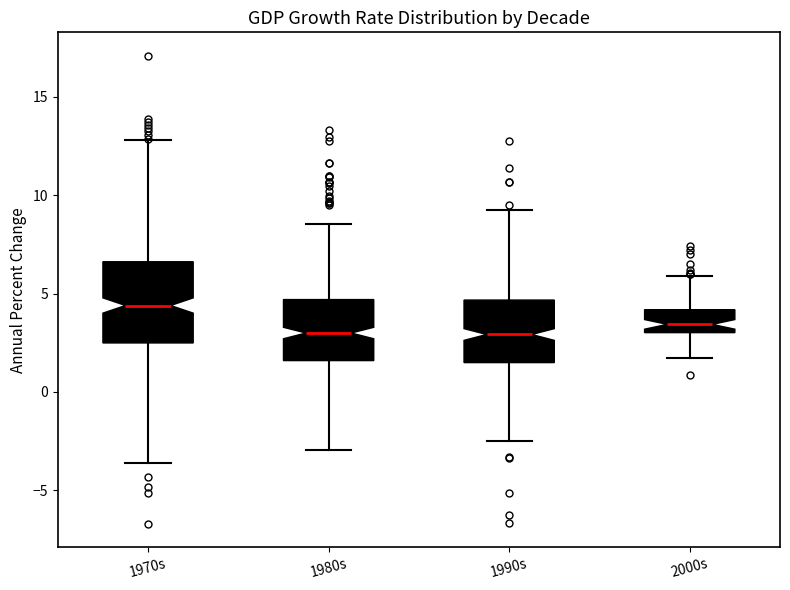

Reading left to right, transcribe this box plot: for each box, give where its median line is, the range the box spans, and where its two whiskers end, as read against the y-axis. The values are not printed on the chart, so give them approximately, as read against the axis.

1970s: median 4.5, box 2.5 to 6.5, whiskers -3.5 to 13.0
1980s: median 3.0, box 1.5 to 4.5, whiskers -3.0 to 8.5
1990s: median 3.0, box 1.5 to 4.5, whiskers -2.5 to 9.0
2000s: median 3.5, box 3.0 to 4.0, whiskers 1.5 to 6.0